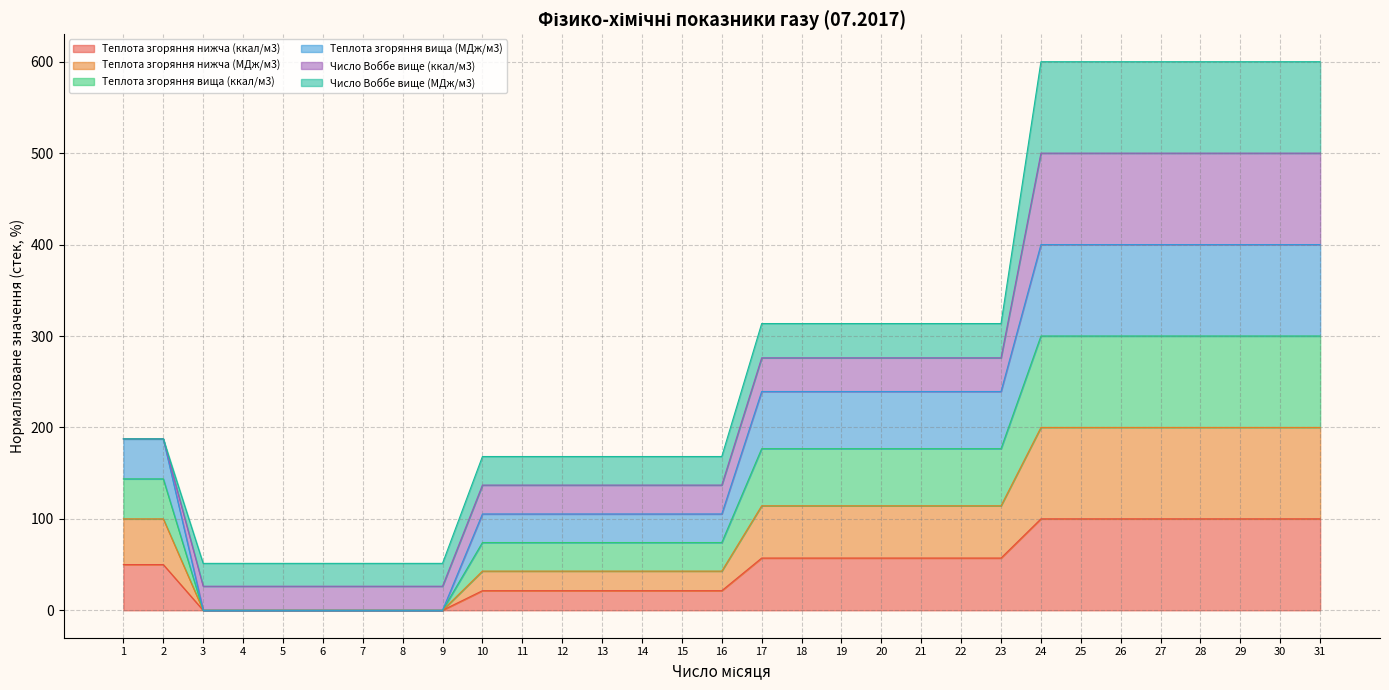

How many positive values does the Теплота згоряння вища (ккал/м3) series have?

24